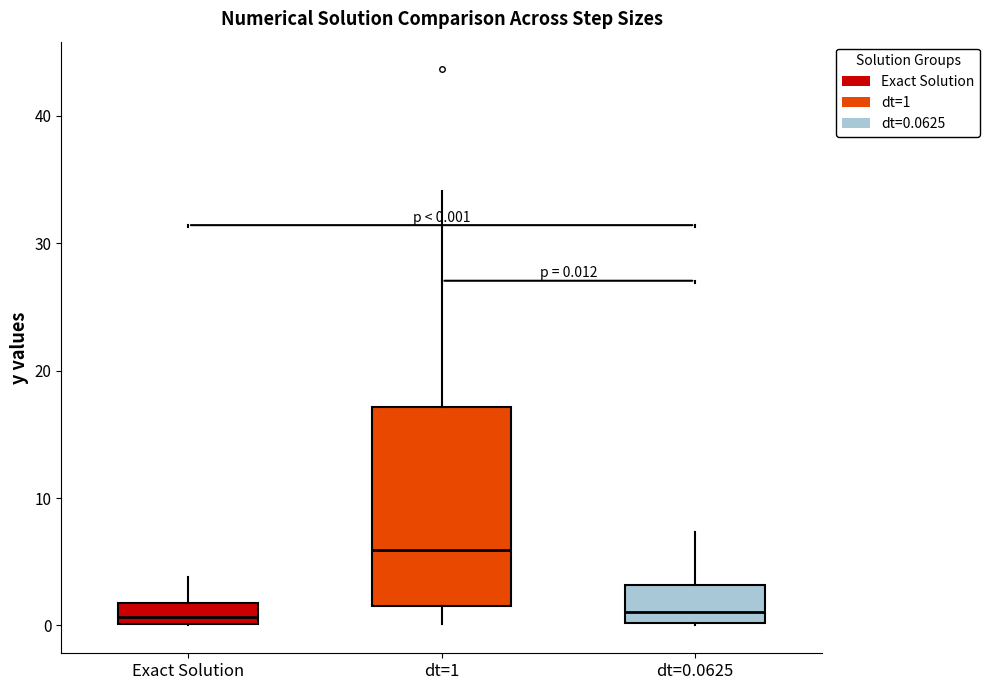

Comparing the boxes themselves (not the whiskers), which one is the tallest?

dt=1